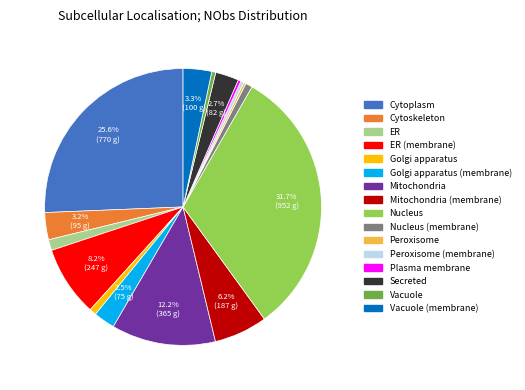

Does any single category account for the majority?

No